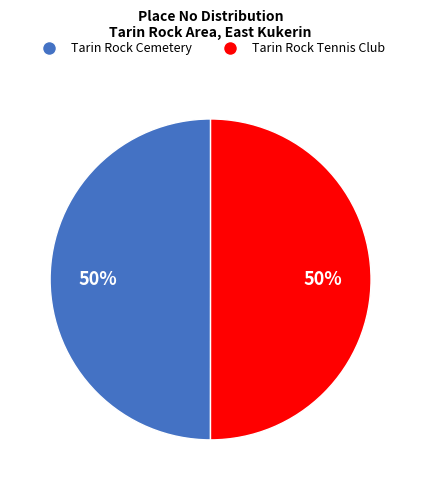

The Tarin Rock Cemetery slice represents 50% of the pie. True or false?

True